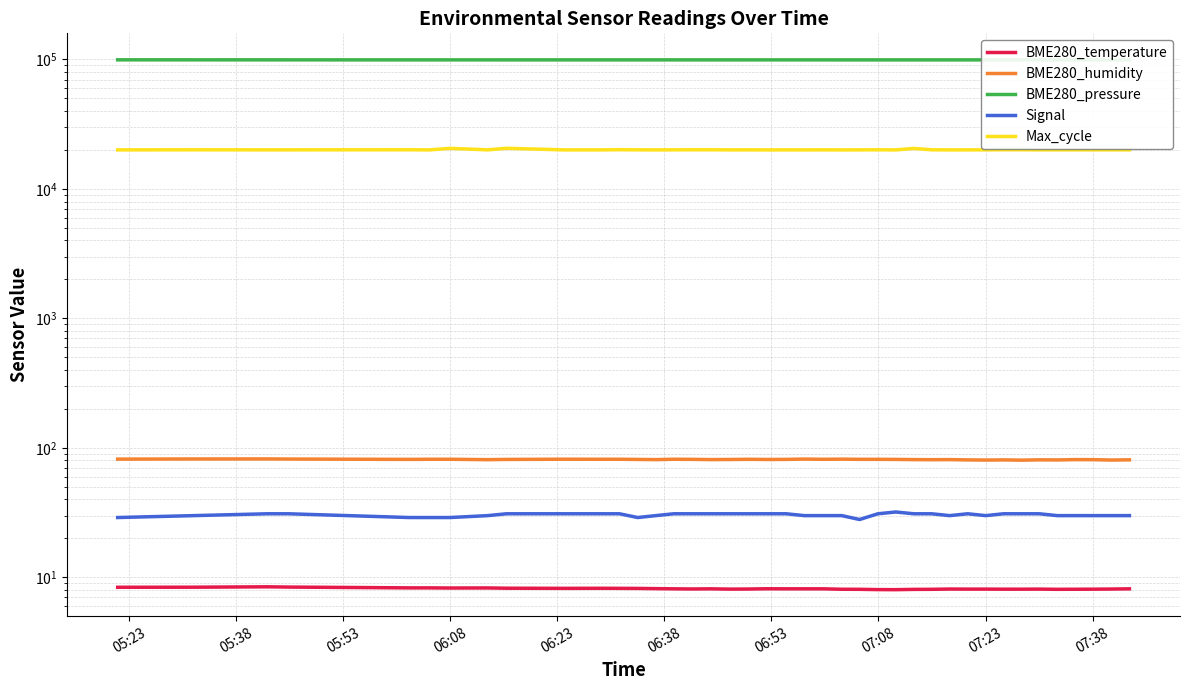

What is the difference between the maximum and second lowest values in the BME280_pressure series?

135.0